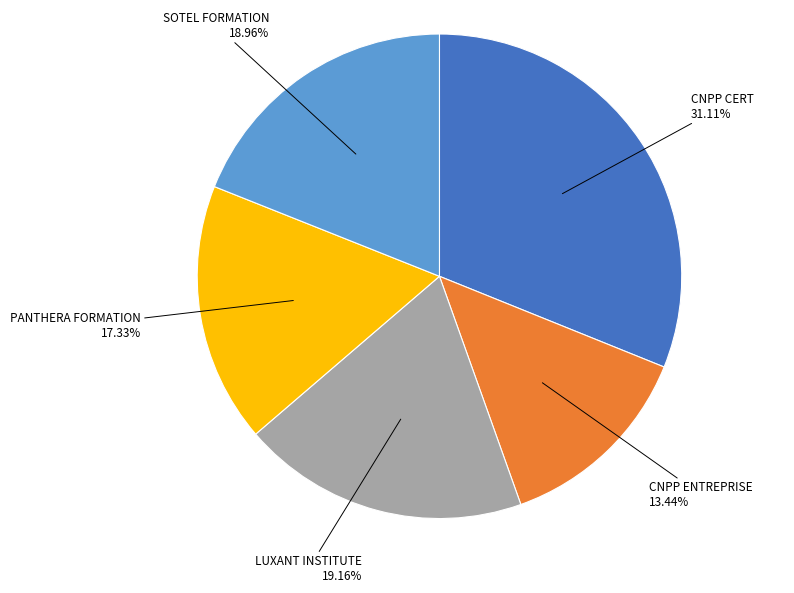

Between SOTEL FORMATION and PANTHERA FORMATION, which is larger?

SOTEL FORMATION